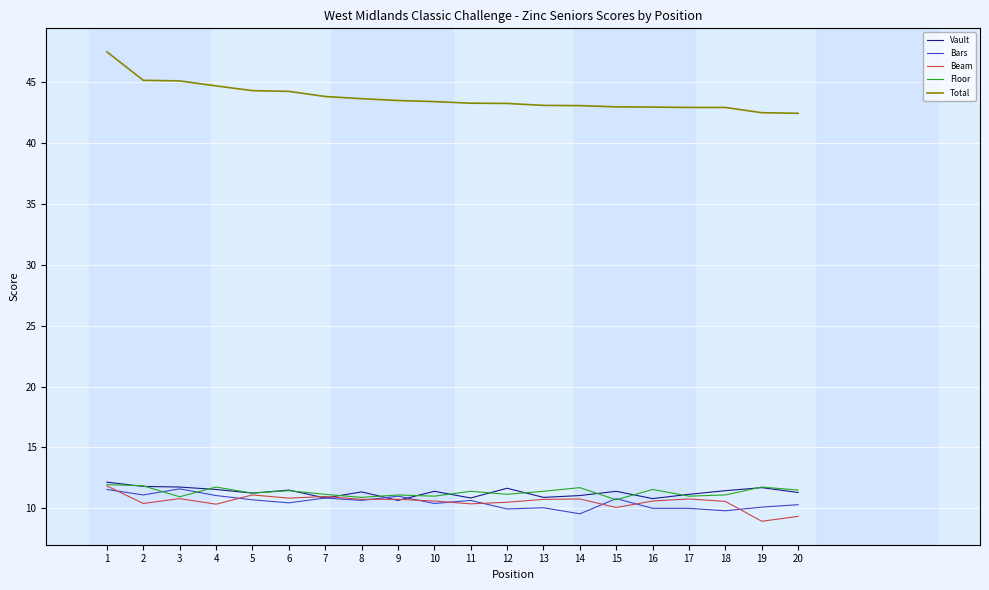

Where is the first local minimum for Beam?

2